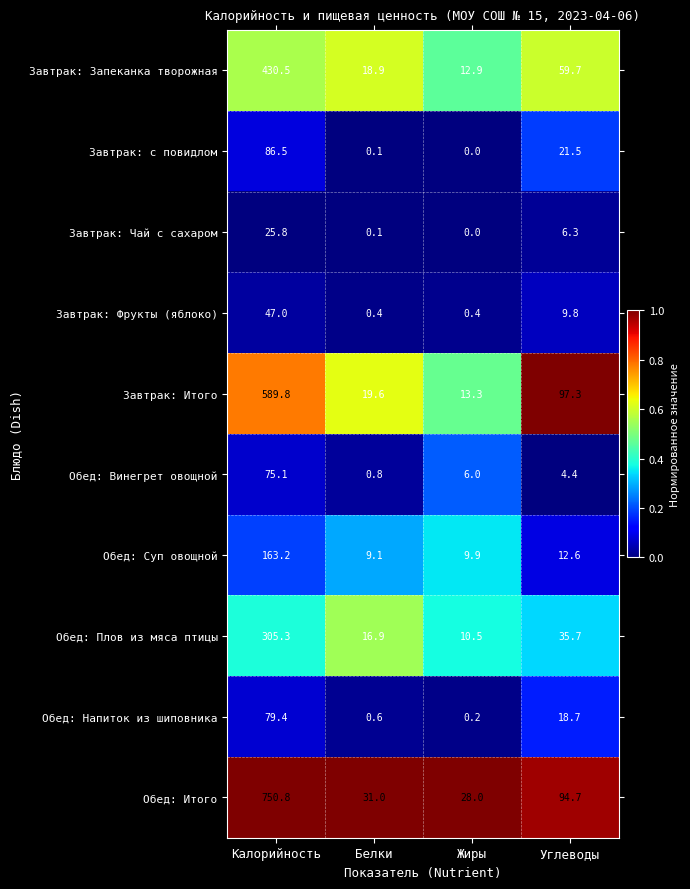

At which category does the chart reach its minimum across all series?

Жиры